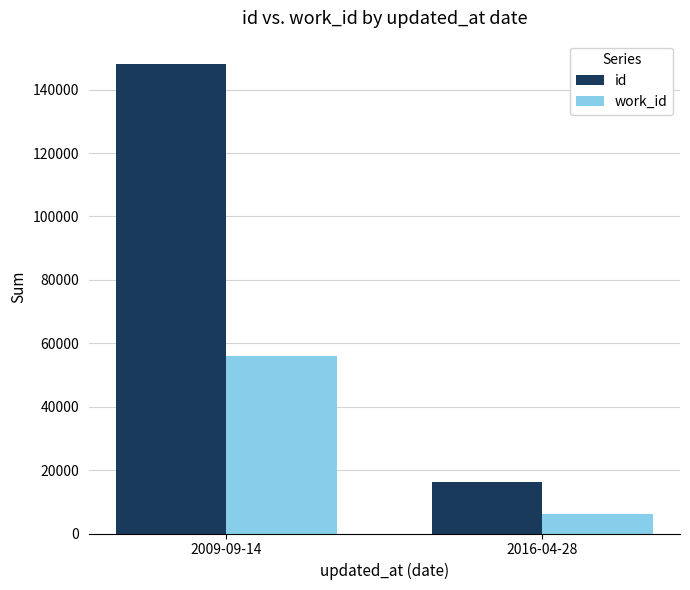

What is the approximate value of id at 2016-04-28?

16369